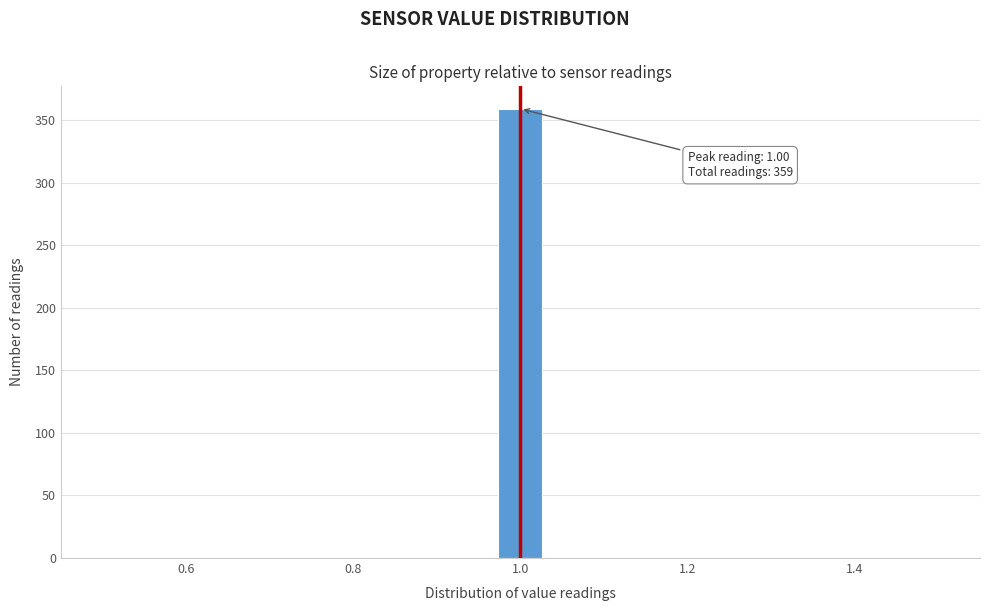

Around what value on the x-axis is the tallest bar? Give the approximate position of its centre, as read against the axis.

1.00